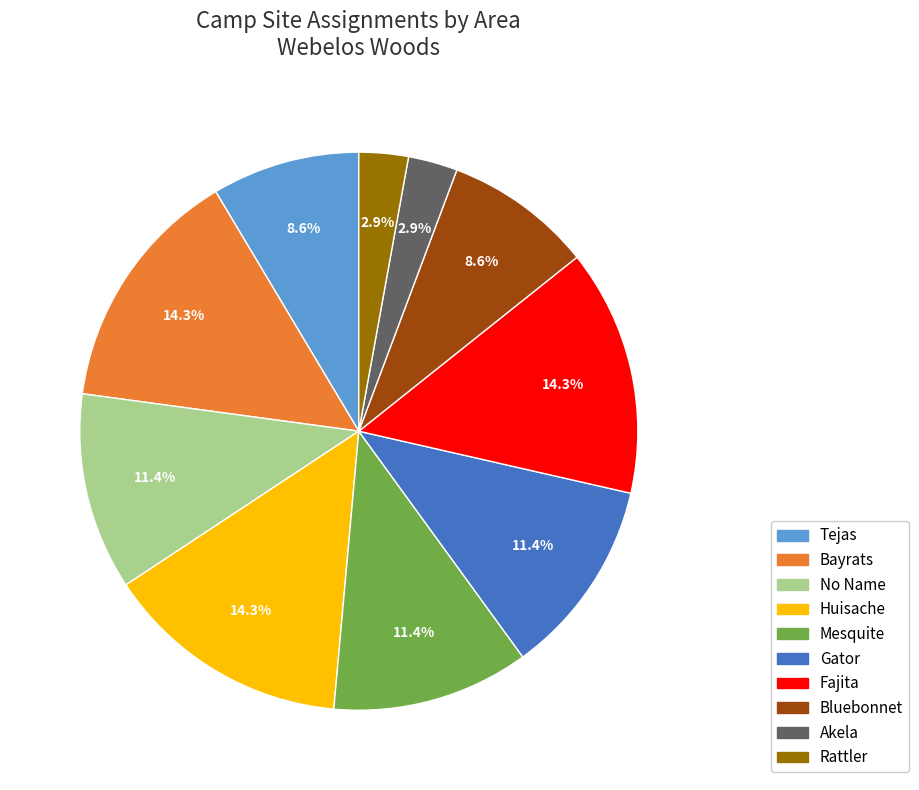

Is Akela the majority of the pie?

No